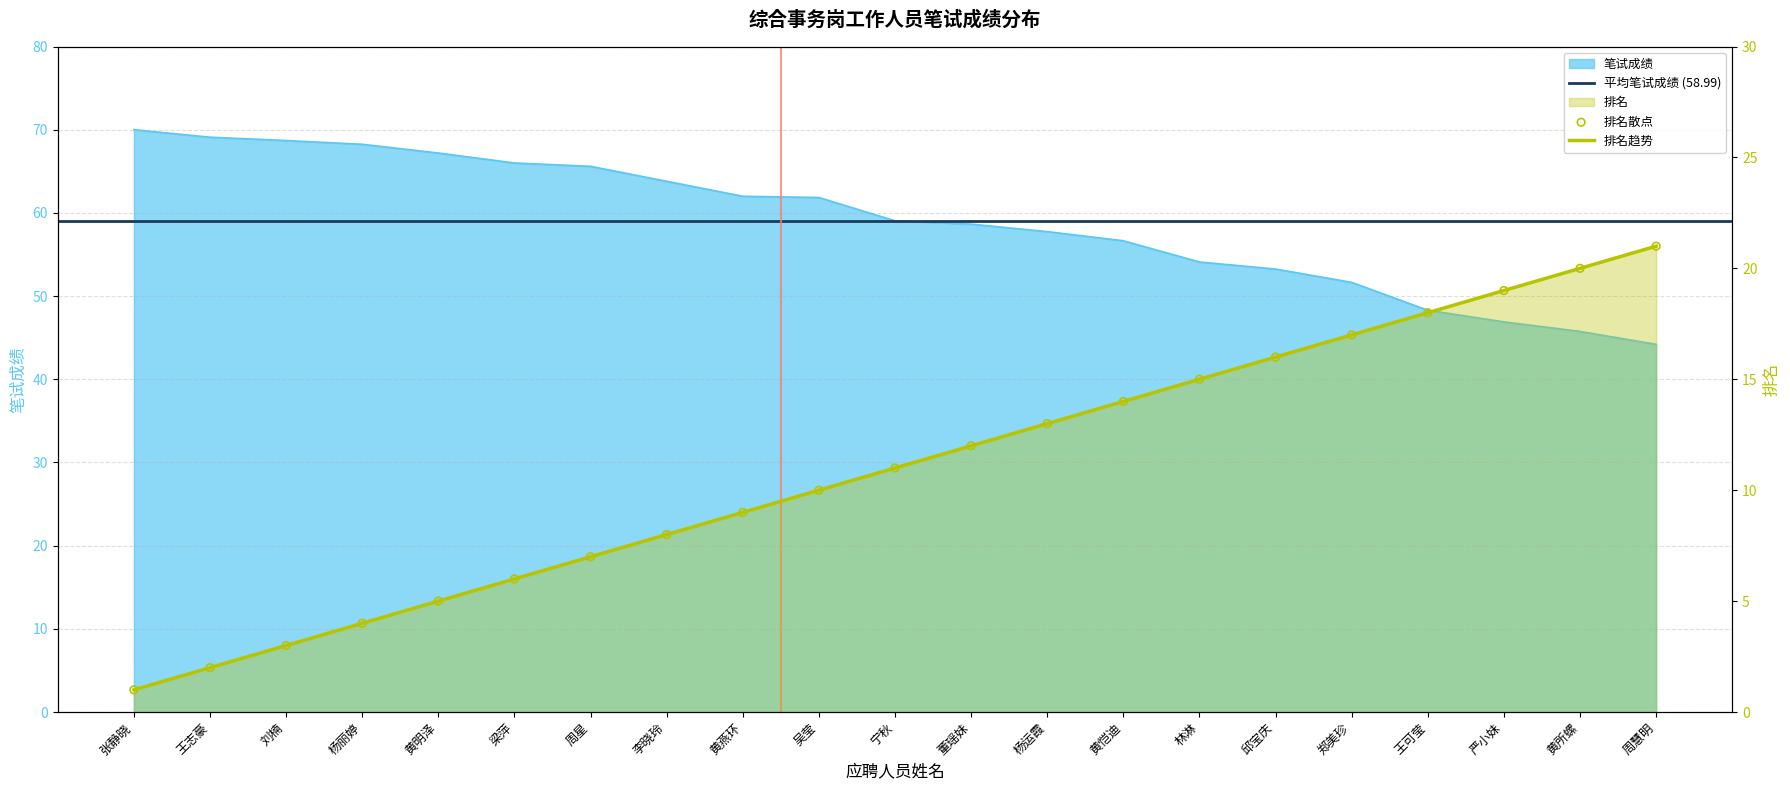

Is the value of 笔试成绩 at 吴莹 greater than the value of 排名 at 周慧明?

Yes